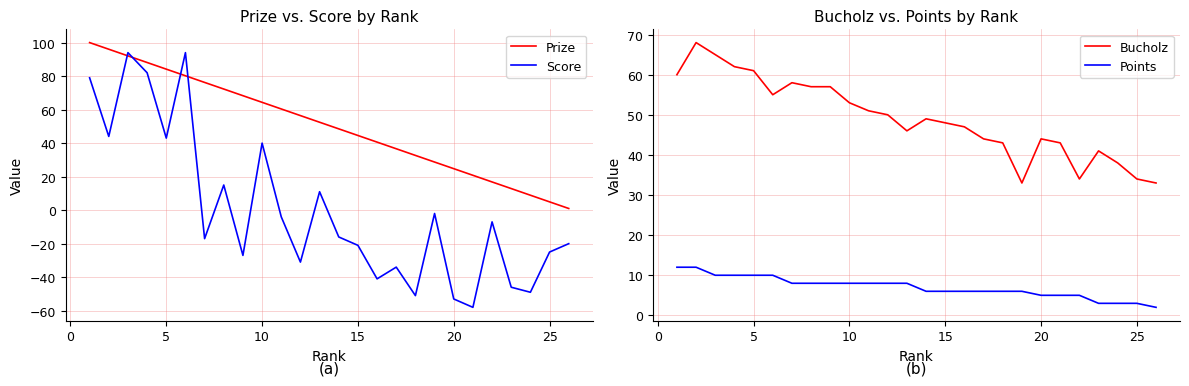

What is the spread (max minus min) of values at 19?

97.0